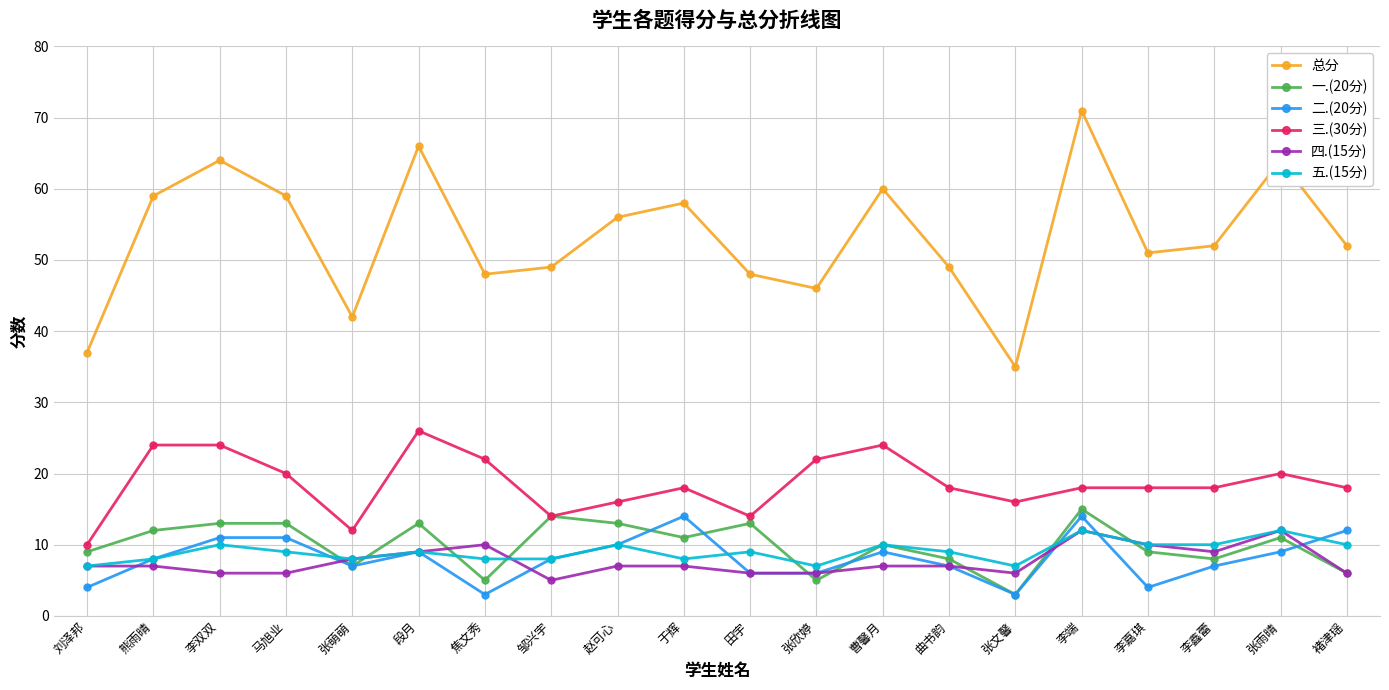

What is the label of the 4th point from the right?

李嘉琪